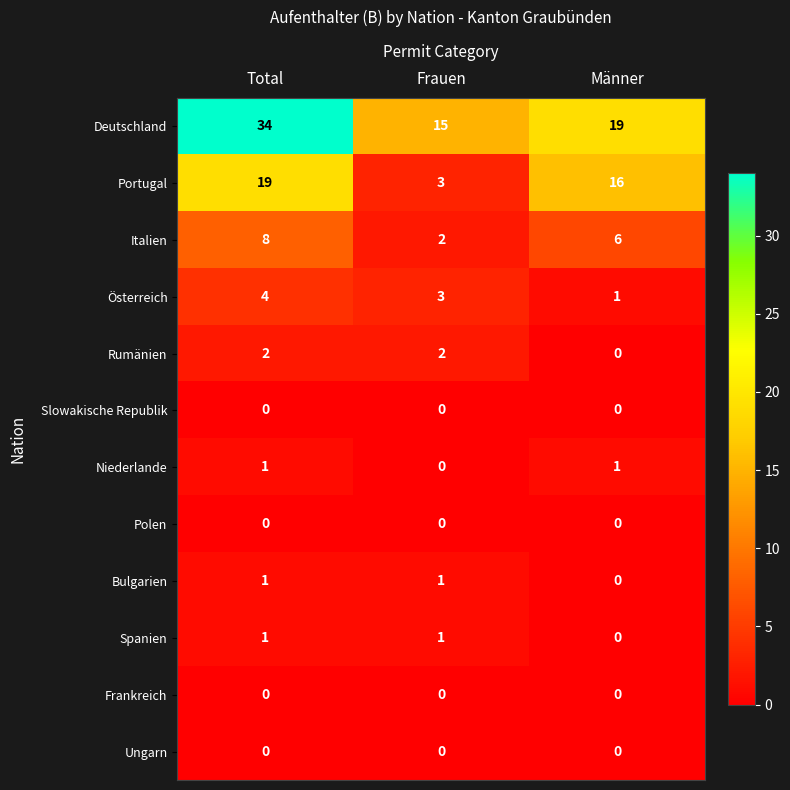

Is the value of Ungarn at Frauen greater than the value of Niederlande at Männer?

No